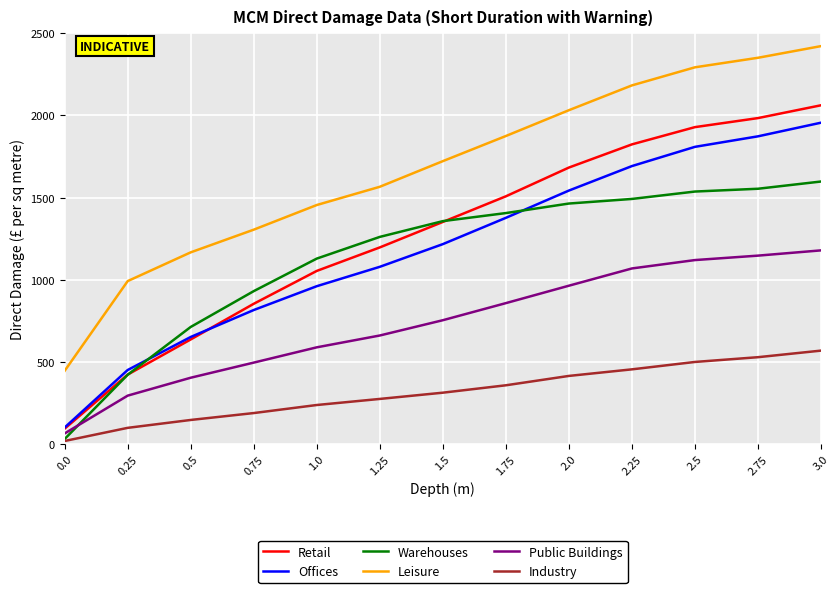

Which category has the highest value in the Retail series?

3.0